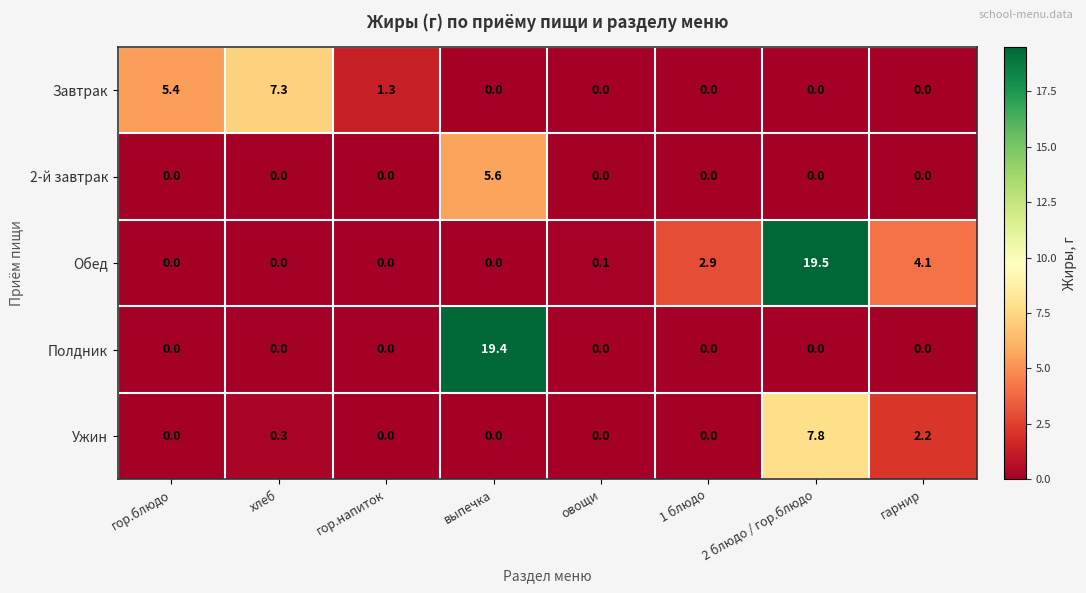

What is the difference between the highest and lowest values at выпечка?

19.4